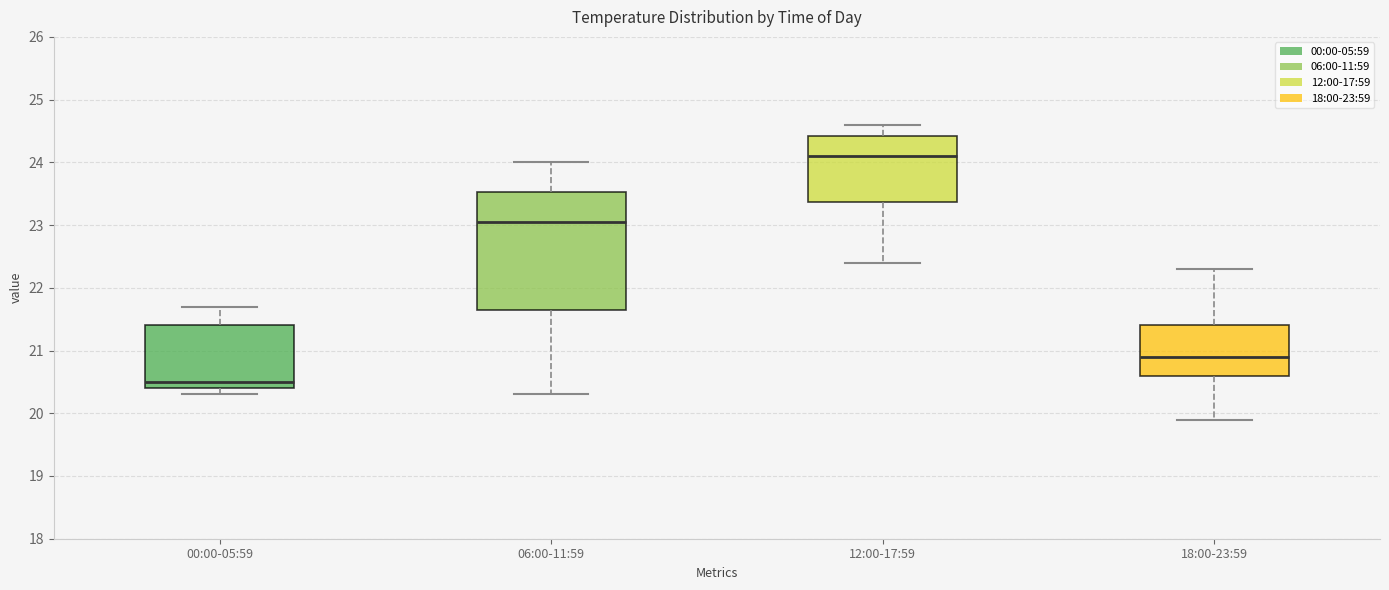

Which box has the lowest median line?

00:00-05:59